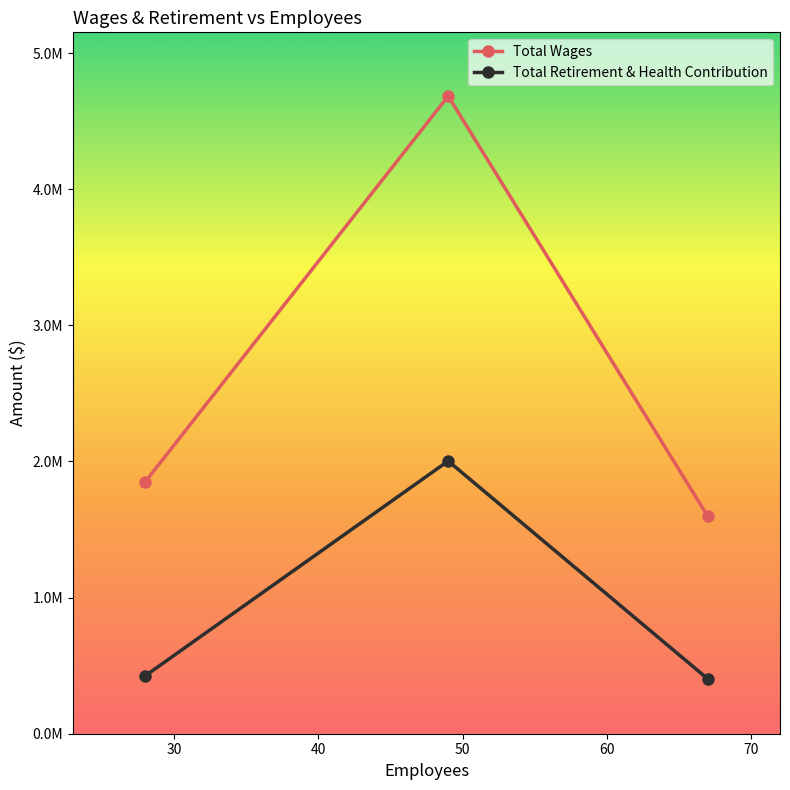

Is this an area chart (filled region under the line)?

No